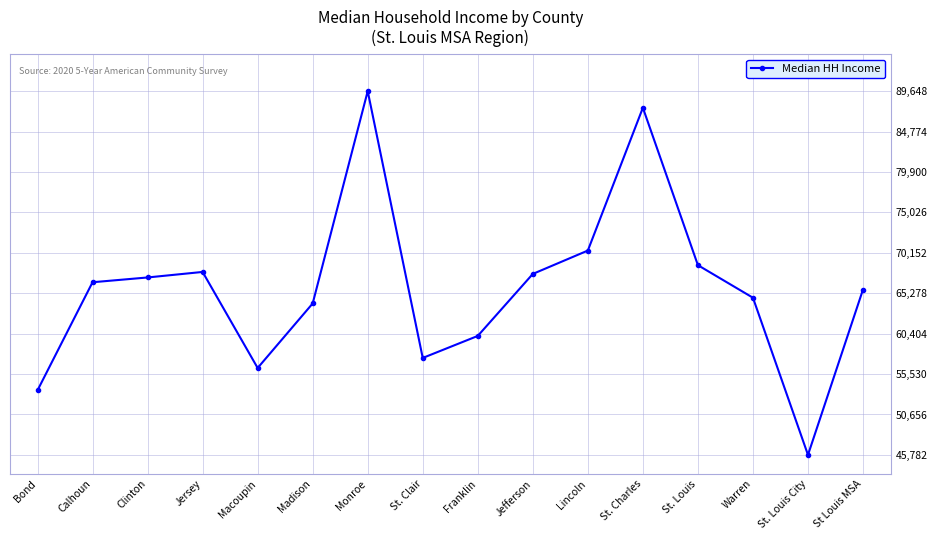

What is the approximate value at St. Louis, to the nearest 10?

68660